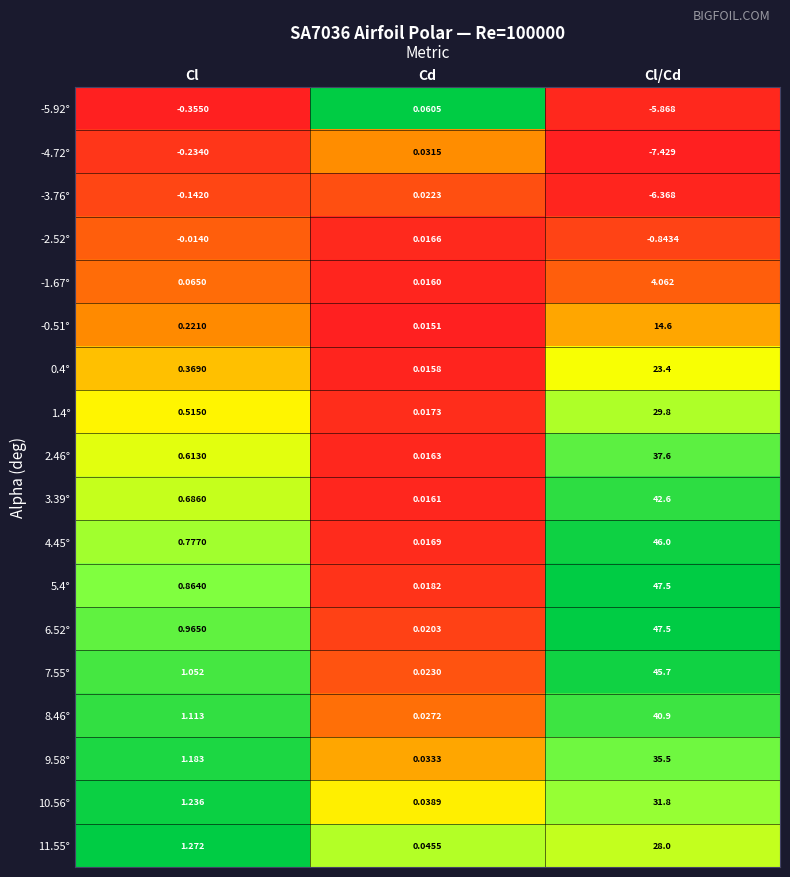

Where is 8.46° nearest to the value 20?

Cl